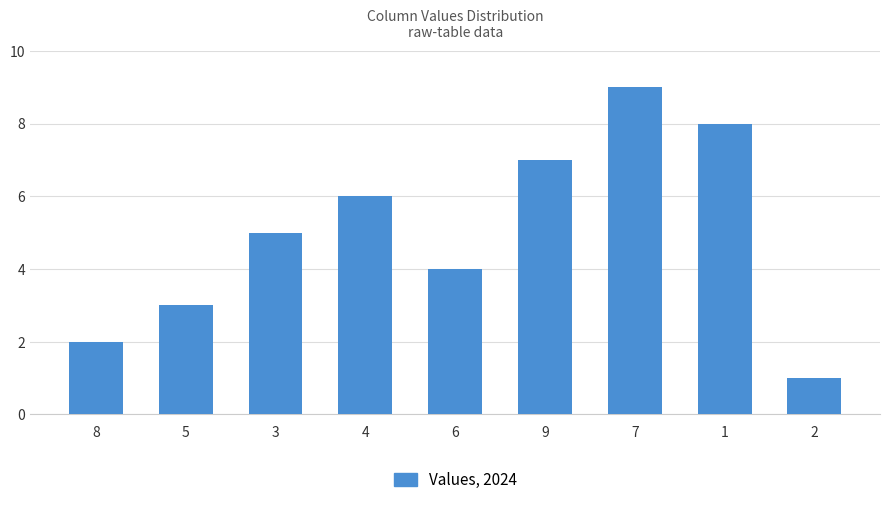

What is the approximate value at 1?

8